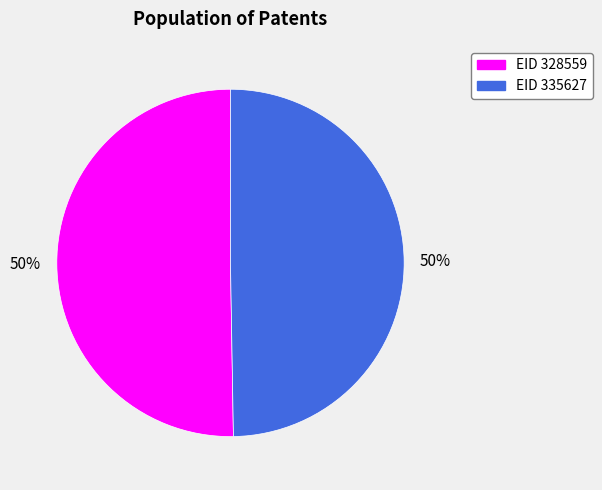

To the nearest percent, what is the average slice percentage?

50%